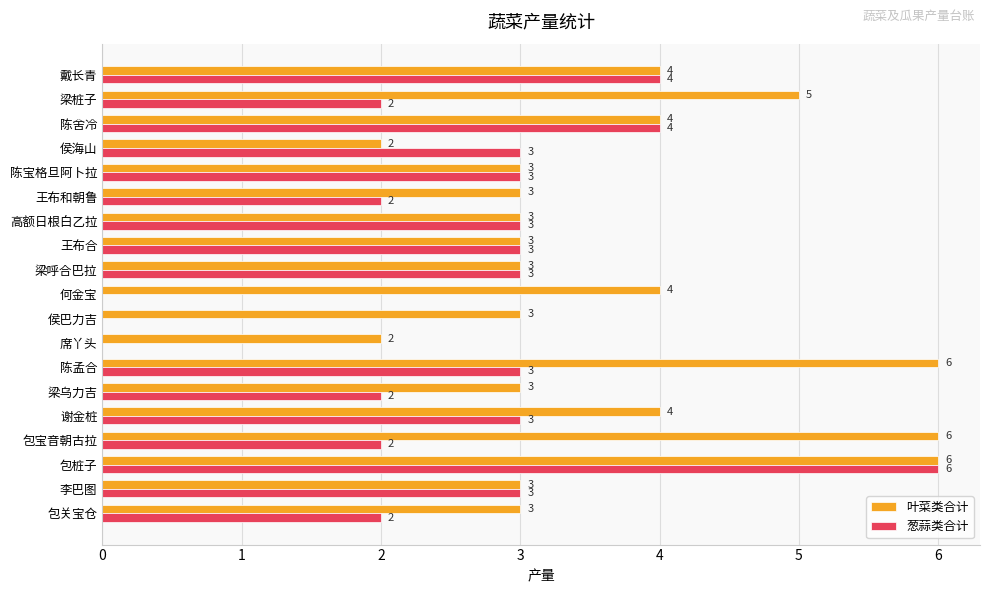

Count the number of categories in the chart.

19